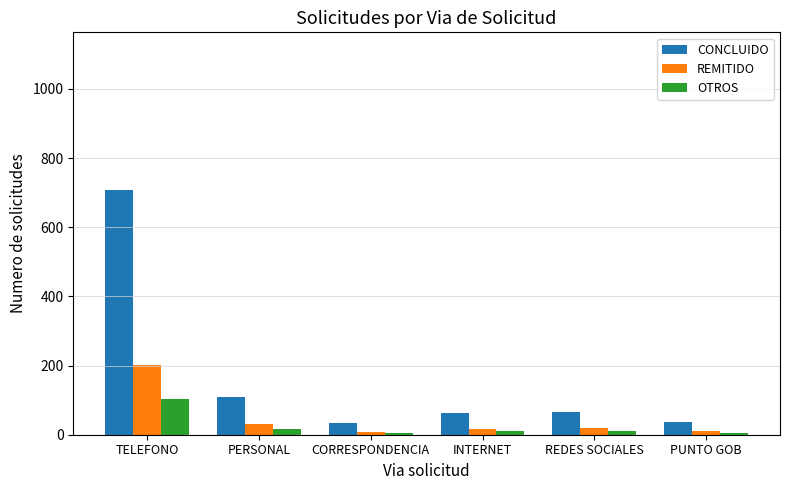

What is the total value across all series at PUNTO GOB?

52